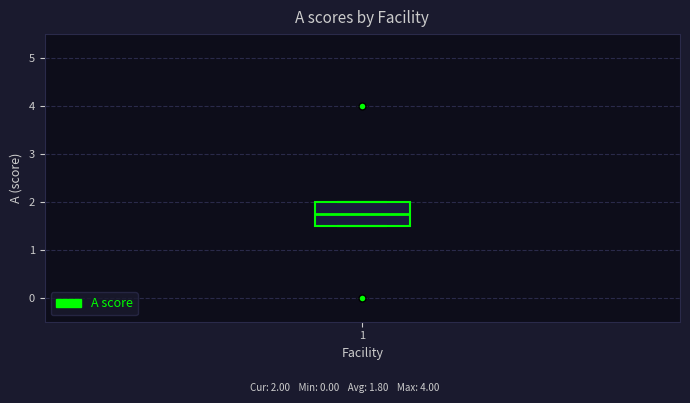

Where is the upper edge of the box at x = 1 on the y-axis? The values are not printed on the chart, so give them approximately, as read against the axis.

2.0